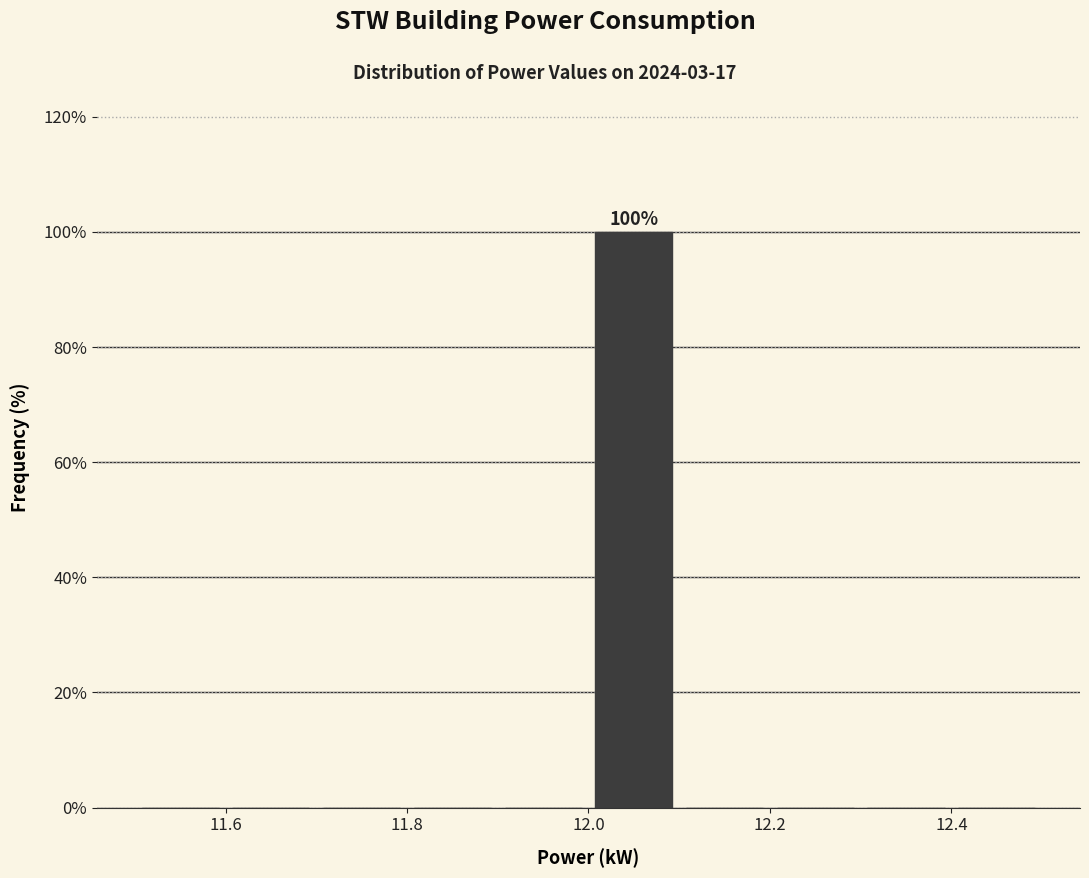

Which range on the x-axis has the tallest bar?

12.0 to 12.1